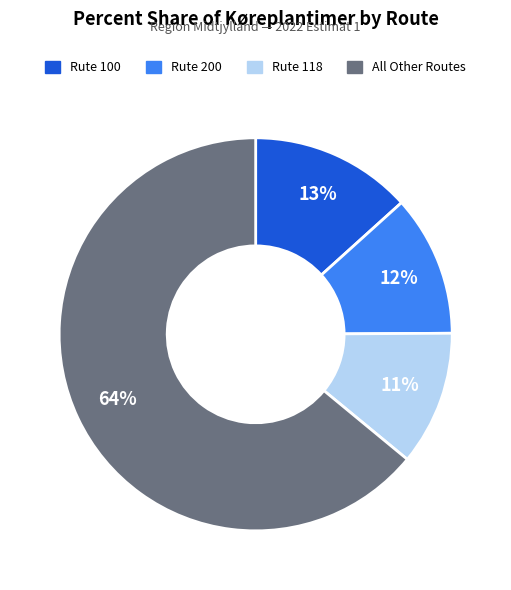

Is there a majority slice in this chart?

Yes